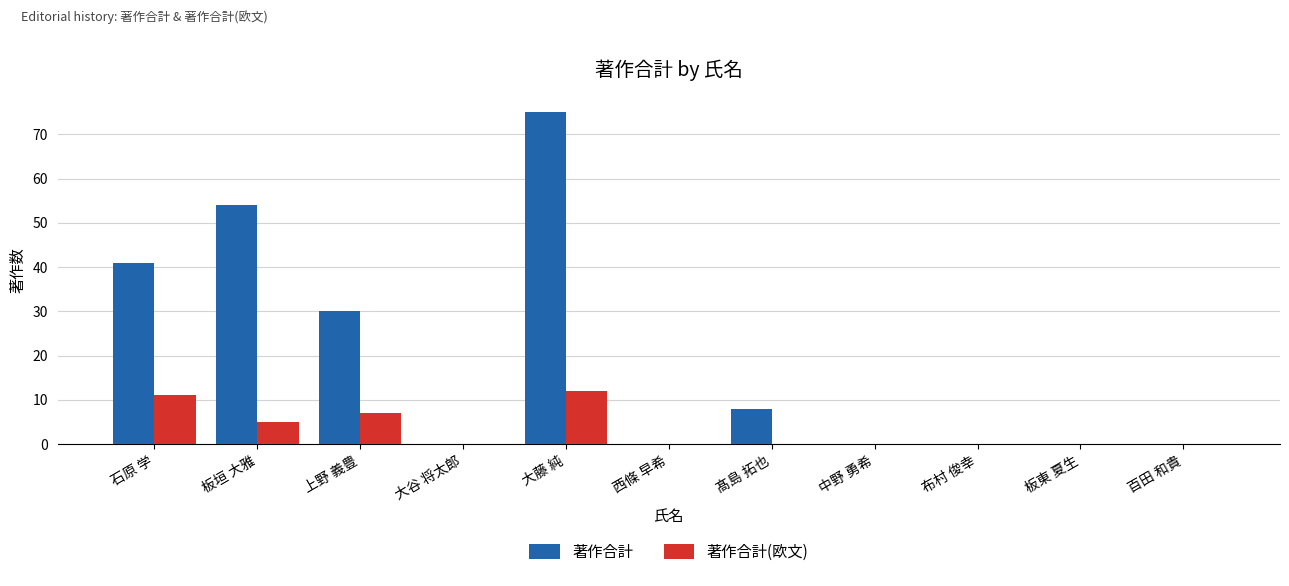

True or false: 著作合計 has a value of 0 at 中野 勇希.

True